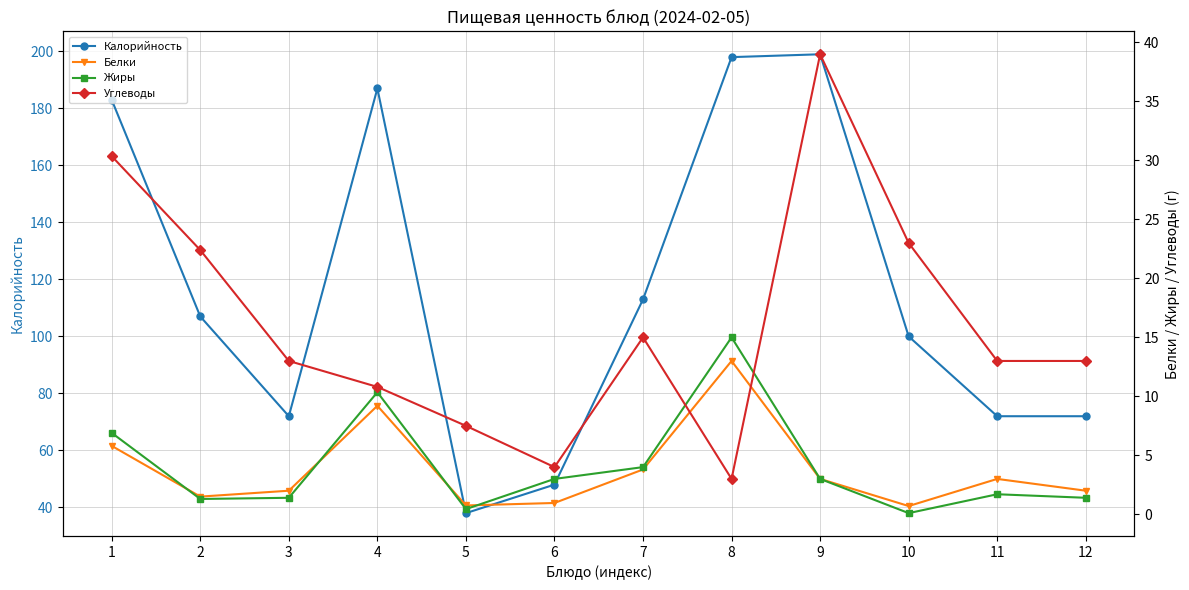

Reading right to left, list all the values displayed in this chart.

Калорийность: 72.0	72.0	100.0	199.0	198.0	113.0	48.0	38.0	187.0	72.0	107.0	183.0
Белки: 2.0	3.0	0.7	3.0	13.0	3.8	1.0	0.8	9.2	2.0	1.5	5.8
Жиры: 1.4	1.7	0.1	3.0	15.0	4.0	3.0	0.4	10.3	1.4	1.3	6.9
Углеводы: 13.0	13.0	23.0	39.0	3.0	15.0	4.0	7.5	10.8	13.0	22.4	30.4